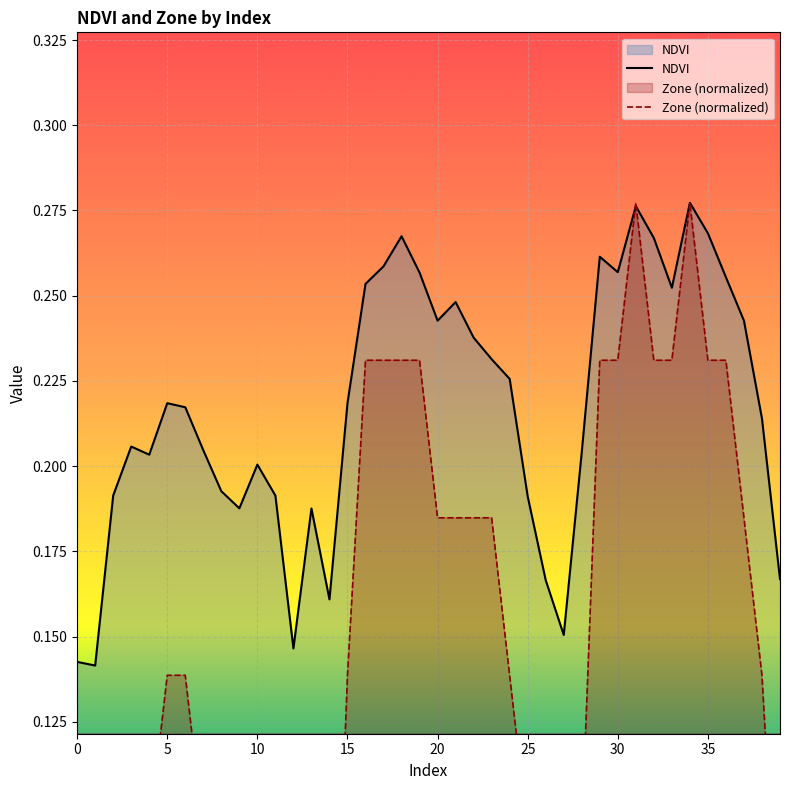

How many distinct data groups are displayed?

2